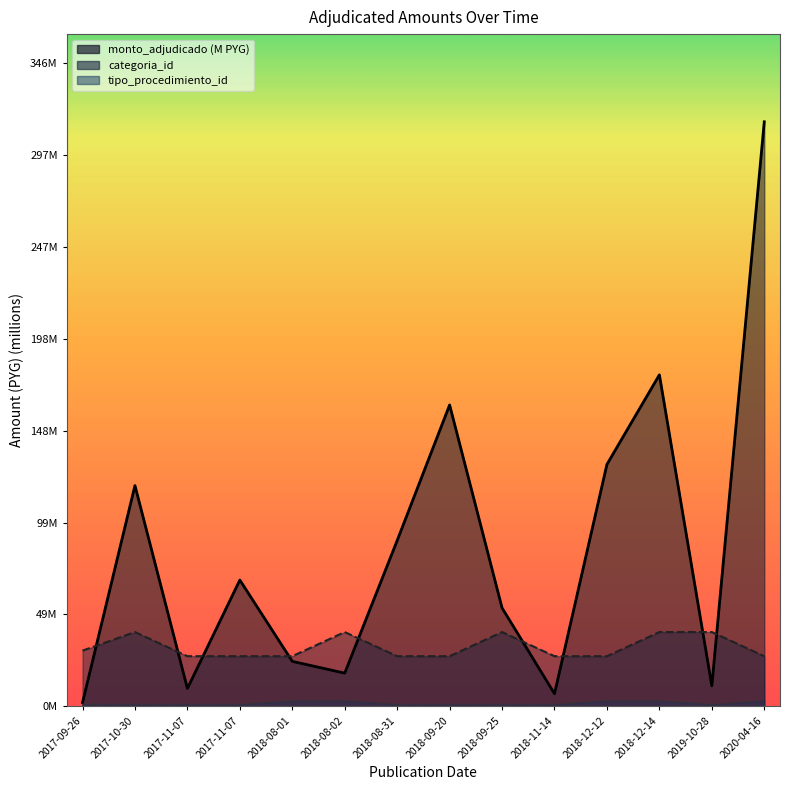

At which category is the sum across all series the highest?

2020-04-16